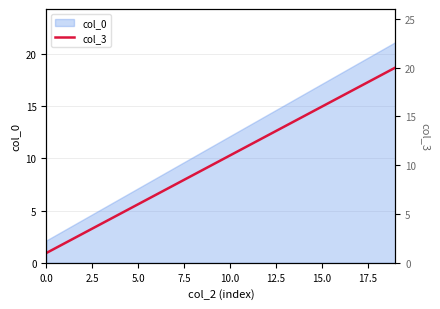

The value of col_0 at 10.0 is 12.1. True or false?

True